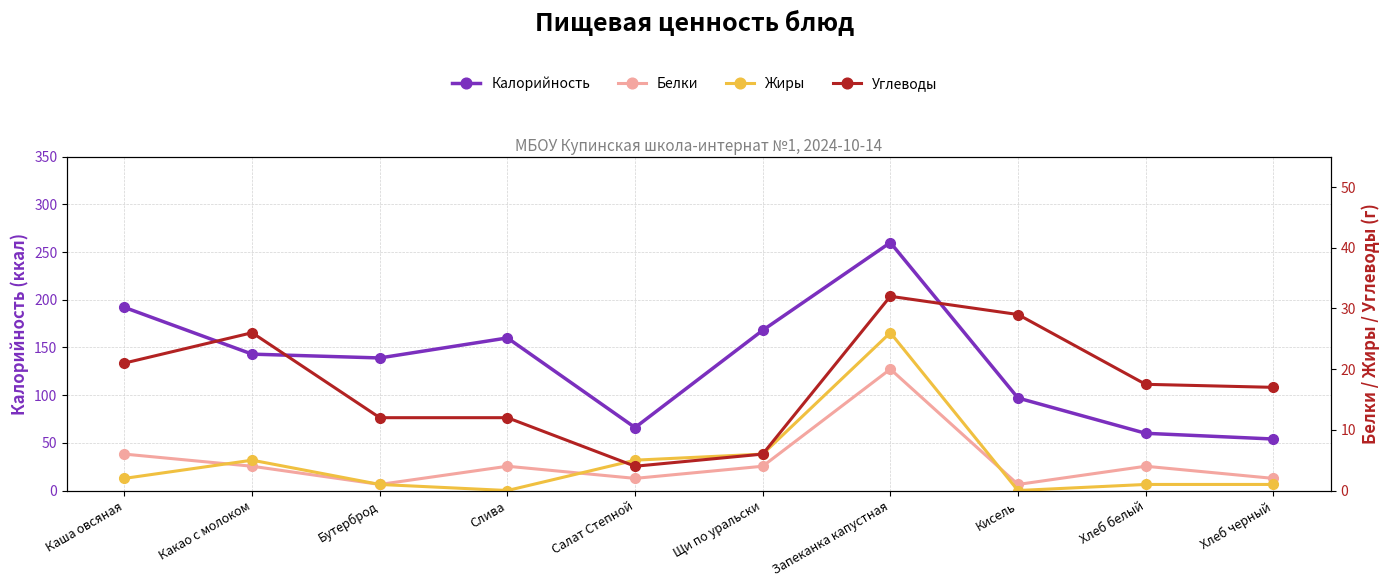

What is the maximum value for Калорийность?

260.0